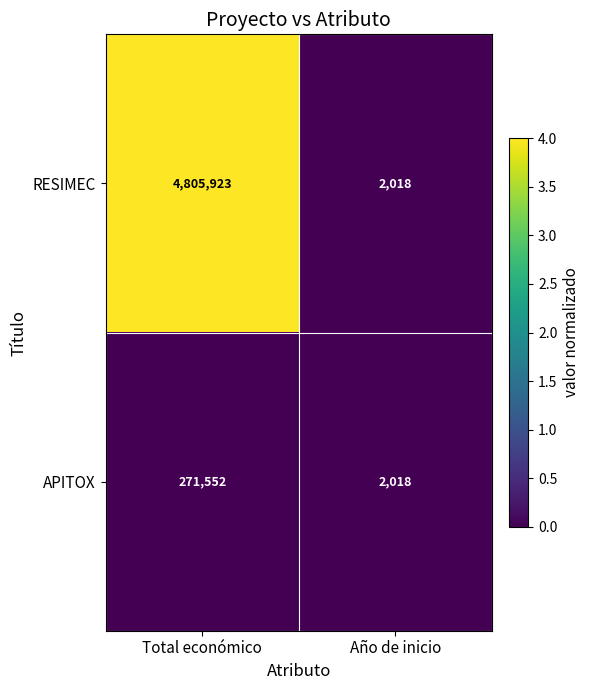

How many series are shown in this chart?

2